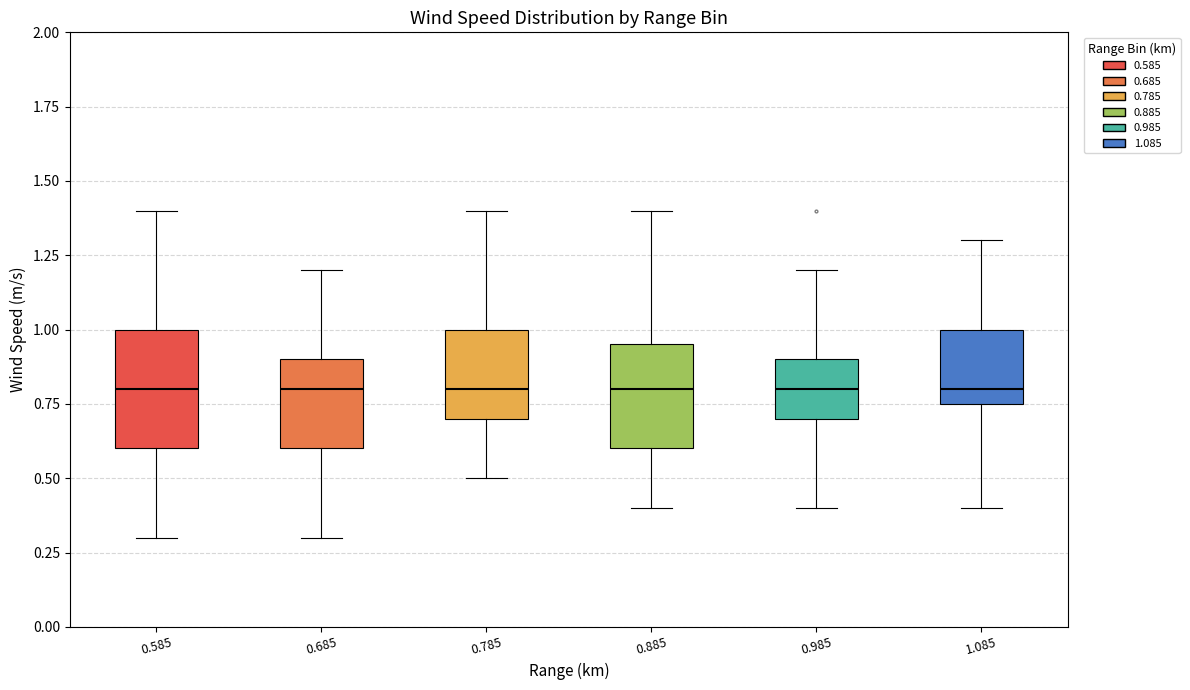

Reading left to right, transcribe this box plot: for each box, give where its median line is, the range the box spans, and where its two whiskers end, as read against the y-axis. The values are not printed on the chart, so give them approximately, as read against the axis.

0.585: median 0.80, box 0.60 to 1.00, whiskers 0.30 to 1.40
0.685: median 0.80, box 0.60 to 0.90, whiskers 0.30 to 1.20
0.785: median 0.80, box 0.70 to 1.00, whiskers 0.50 to 1.40
0.885: median 0.80, box 0.60 to 0.95, whiskers 0.40 to 1.40
0.985: median 0.80, box 0.70 to 0.90, whiskers 0.40 to 1.20
1.085: median 0.80, box 0.75 to 1.00, whiskers 0.40 to 1.30